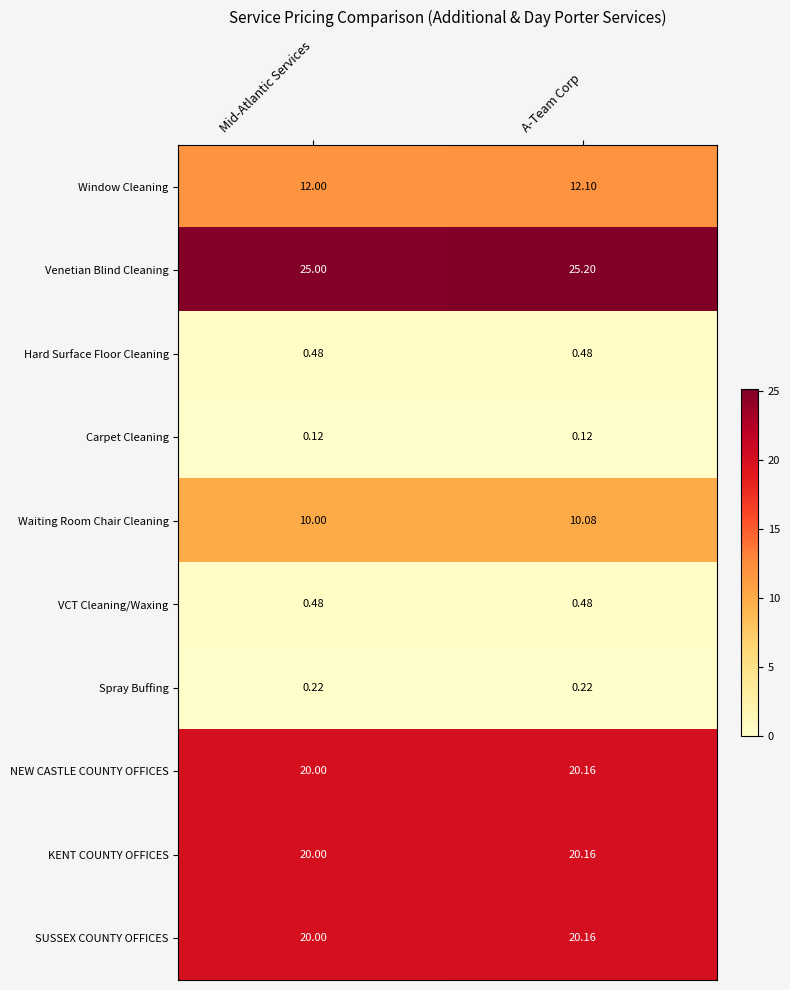

Is the value of Carpet Cleaning at A-Team Corp greater than the value of KENT COUNTY OFFICES at Mid-Atlantic Services?

No